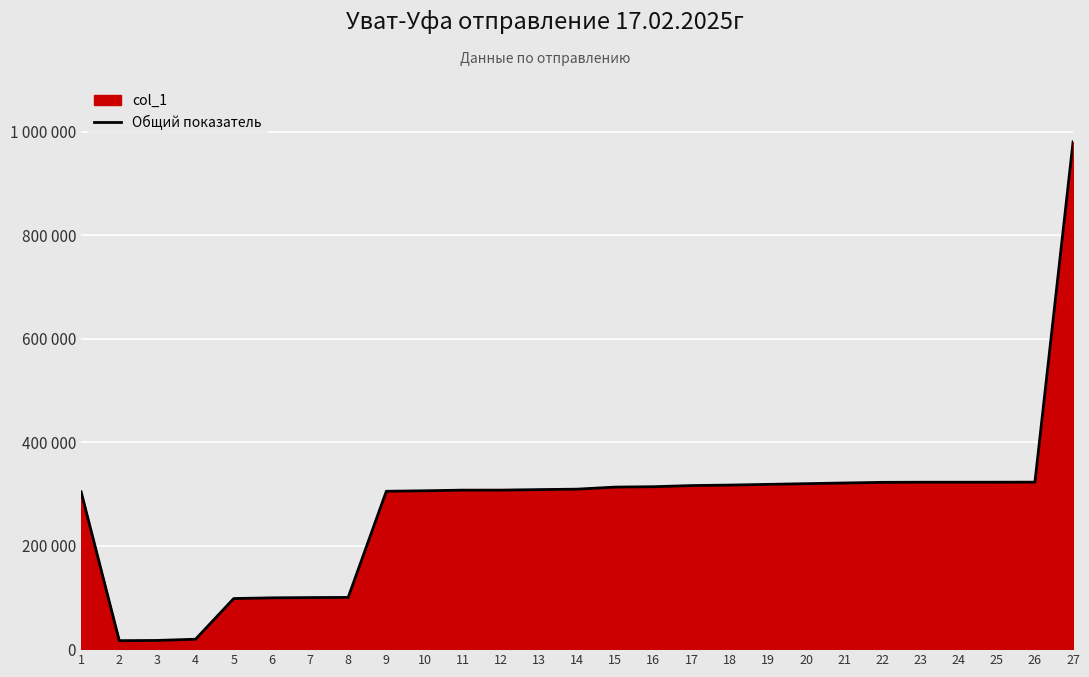

List the labels in order of value, smallest first.

2, 3, 4, 5, 6, 7, 8, 1, 9, 10, 11, 12, 13, 14, 15, 16, 17, 18, 19, 20, 21, 22, 23, 24, 25, 26, 27